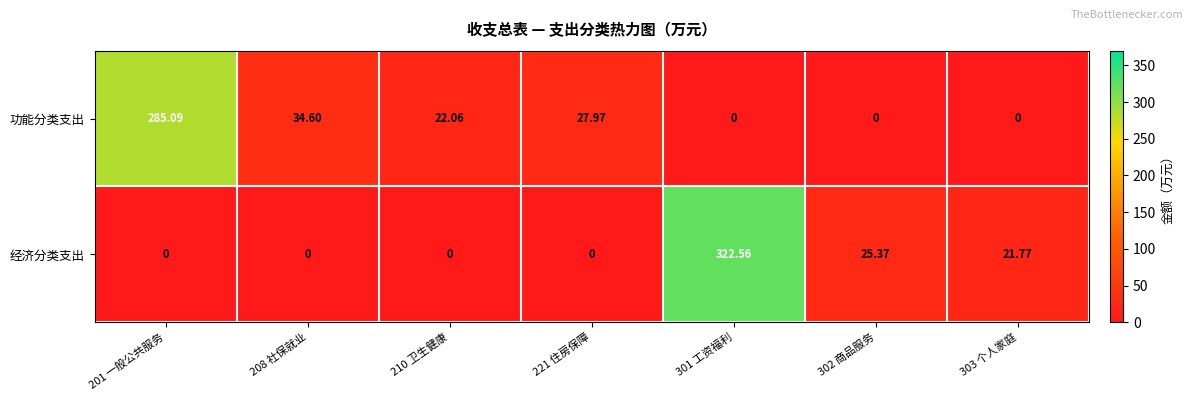

What is the spread (max minus min) of values at 210 卫生健康?

22.1